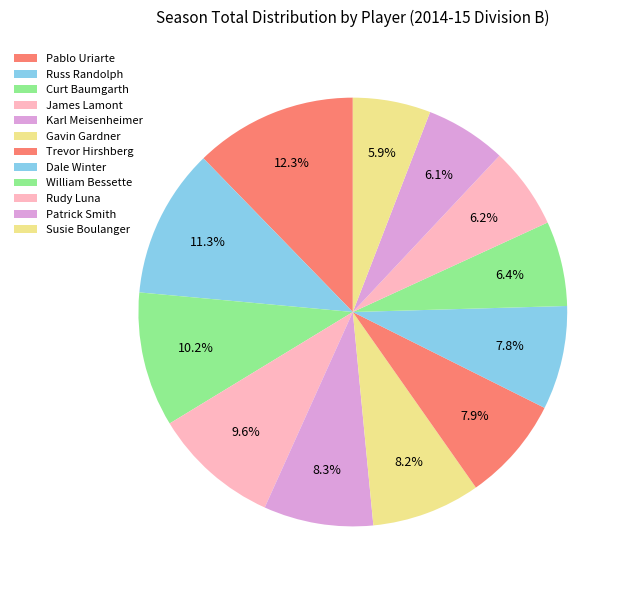

Which category has the smallest portion of the pie?

Susie Boulanger